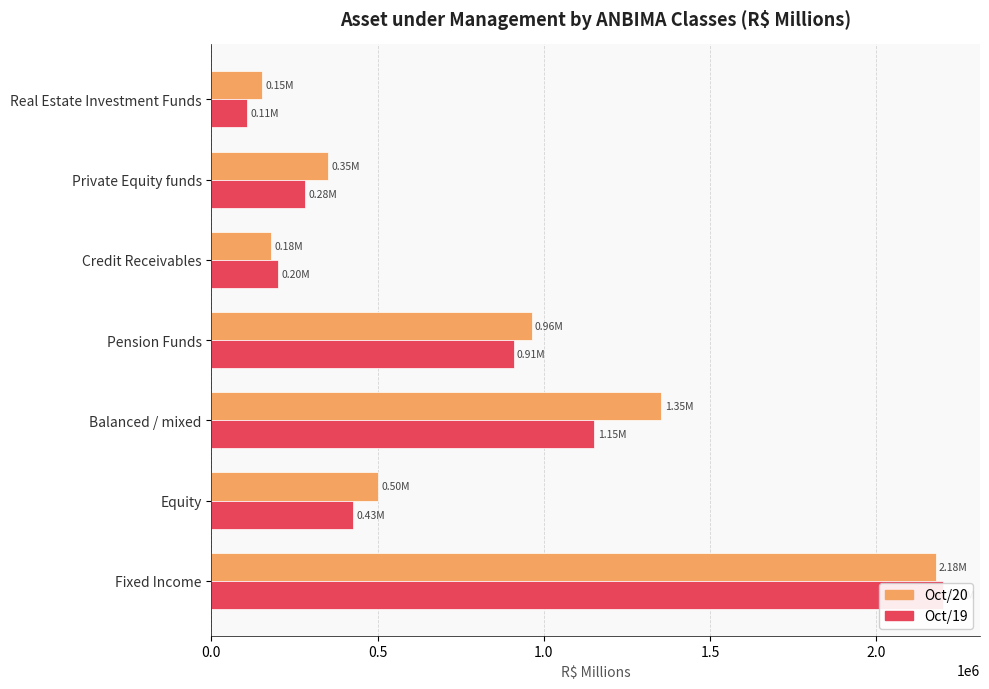

Reading right to left, transcribe all the data shown in this chart.

Oct/20: 153032.5	352233.6	179116.5	962928.3	1353131.5	500402.4	2178309.0
Oct/19: 108125.9	282732.7	201193.2	908711.3	1151755.7	425483.9	2201564.2